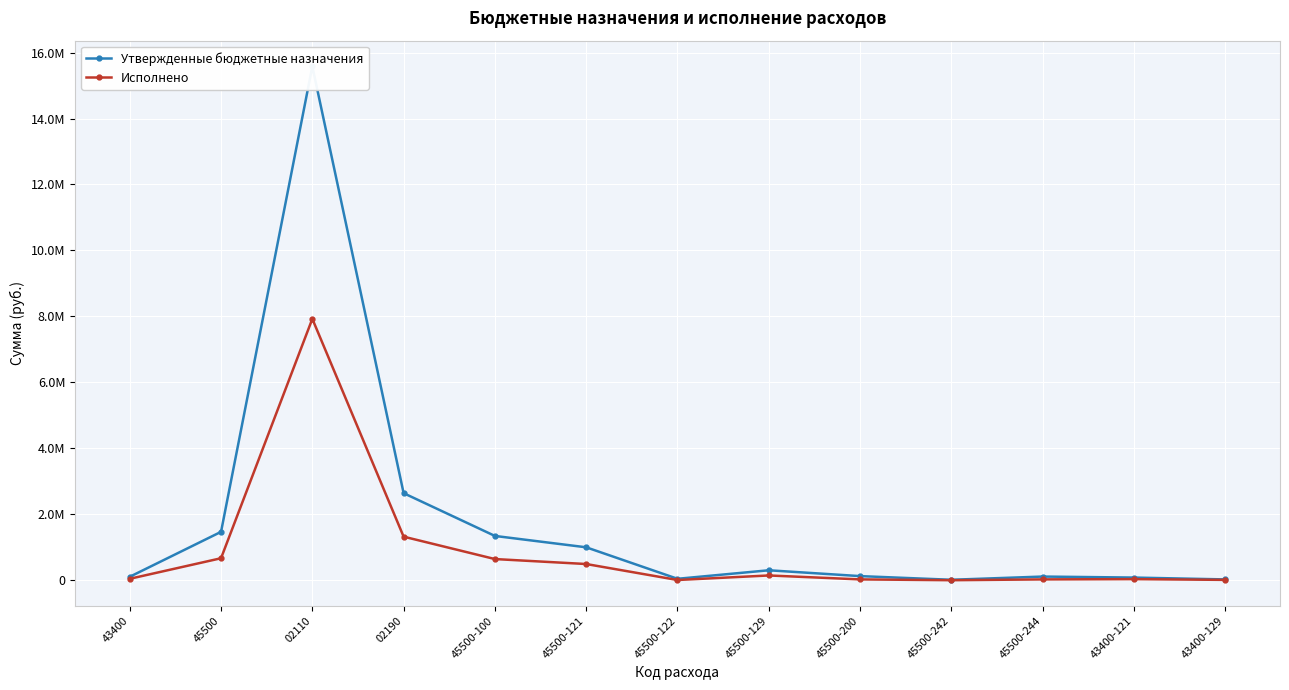

At how many categories does at least one series exceed 4465421?

1